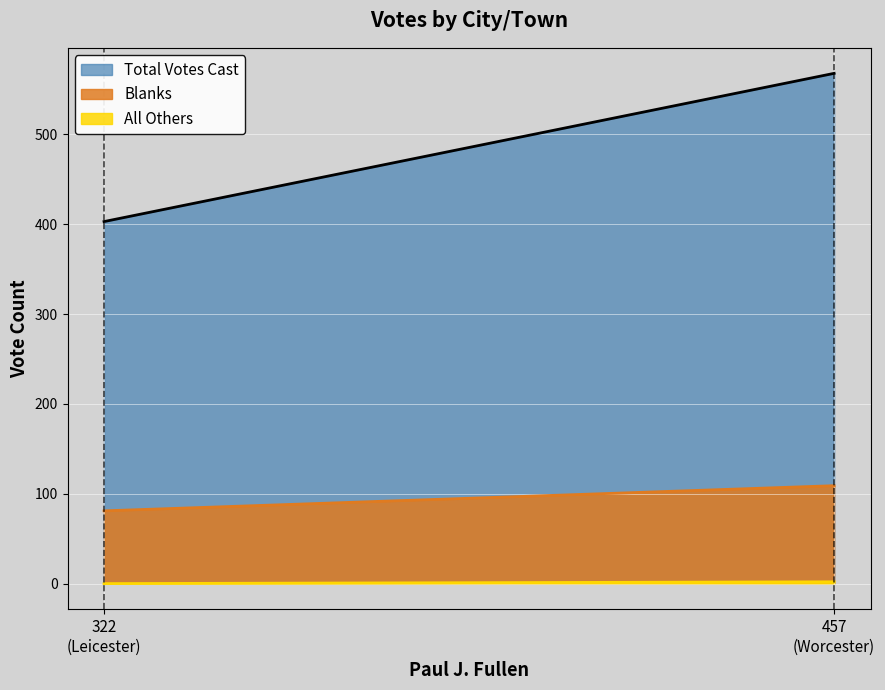

What is the label of the 2nd point from the left?

Worcester